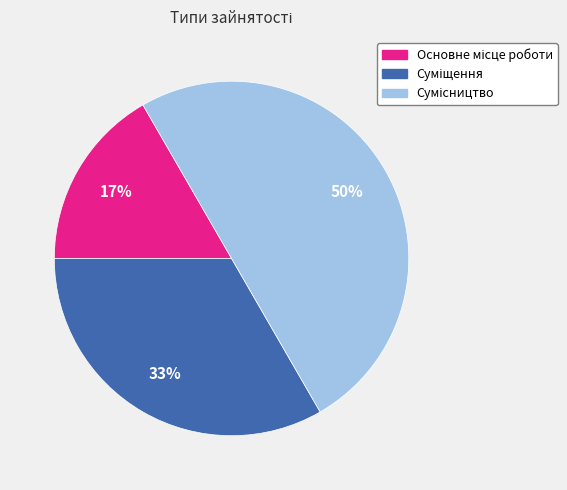

To the nearest percent, what is the average slice percentage?

33%